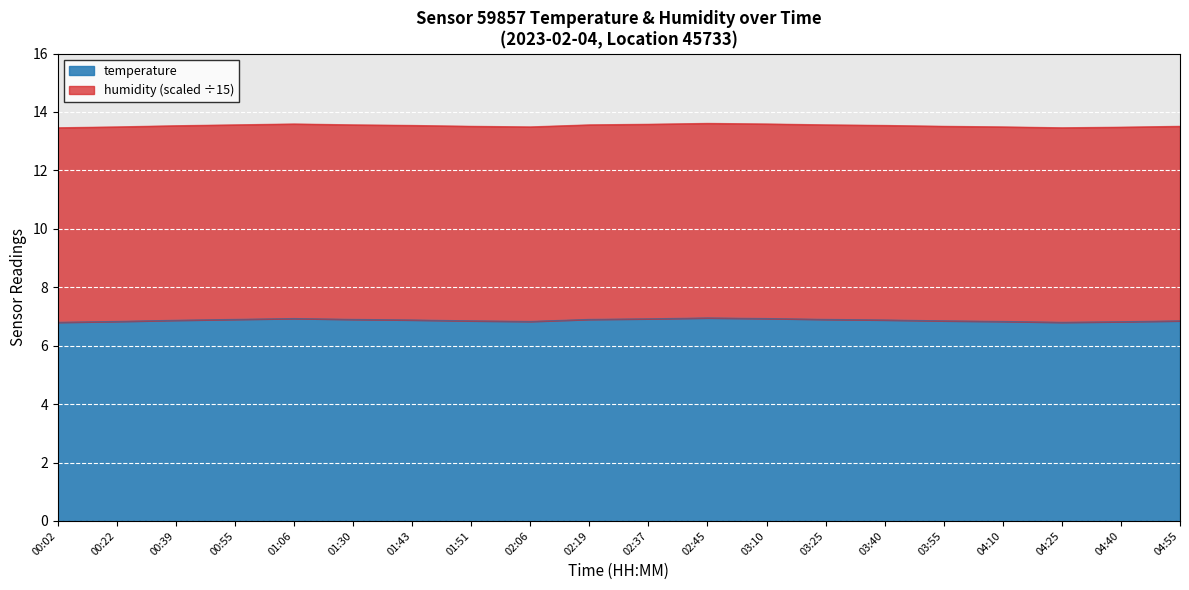

Does the chart display data point markers on the line(s)?

No